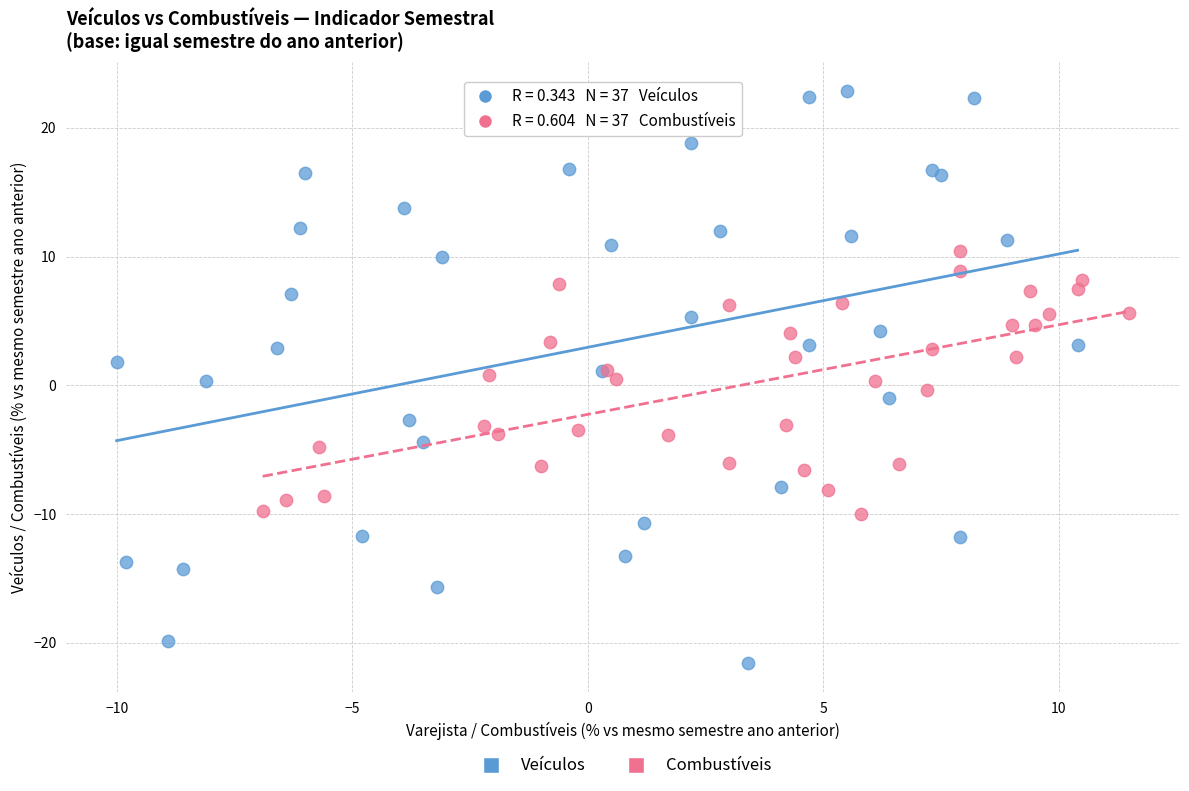

Which series contains the lowest Y value?

Veículos